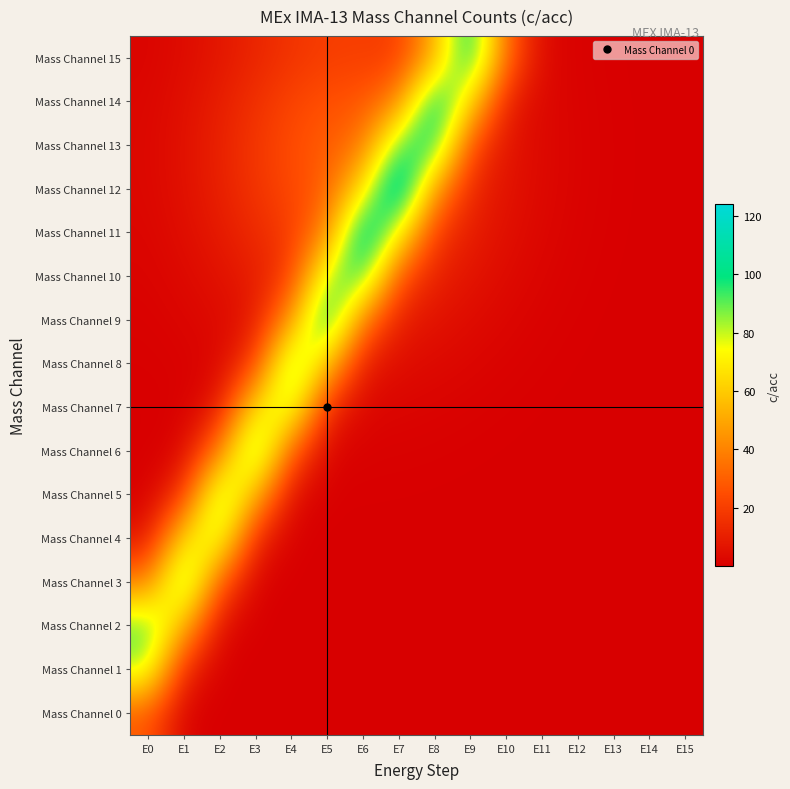

Rank the series by their maximum value, from highest to lowest.

Mass Channel 12, Mass Channel 11, Mass Channel 14, Mass Channel 9, Mass Channel 15, Mass Channel 13, Mass Channel 6, Mass Channel 10, Mass Channel 3, Mass Channel 8, Mass Channel 5, Mass Channel 2, Mass Channel 7, Mass Channel 4, Mass Channel 1, Mass Channel 0